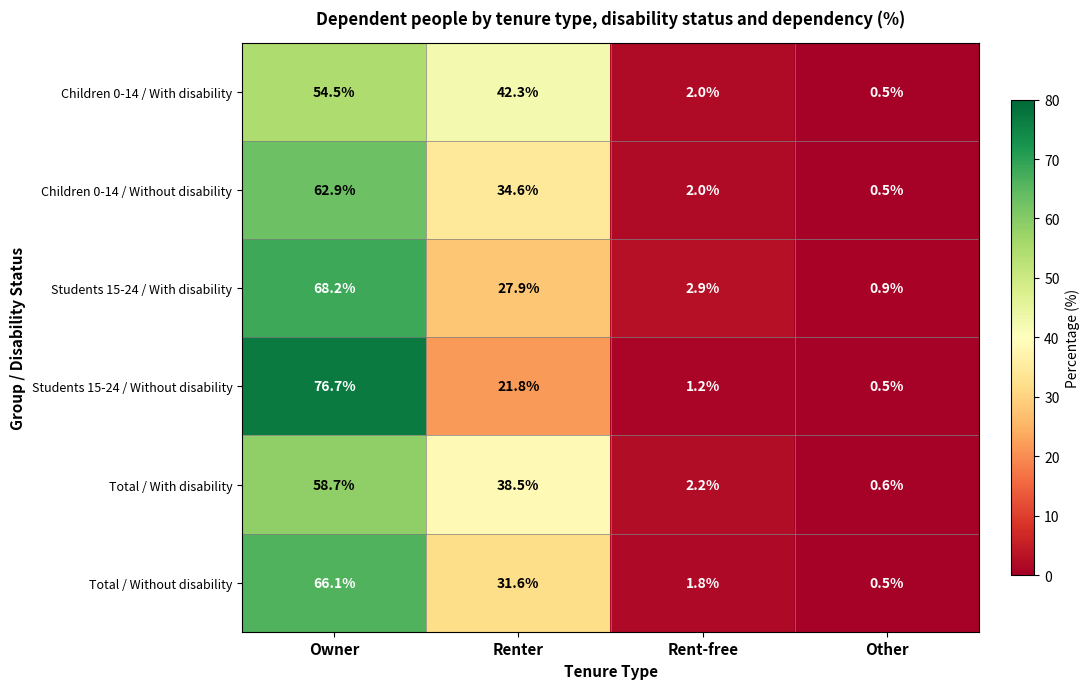

Is it true that Students 15-24 / With disability equals 4.4 at Rent-free?

False